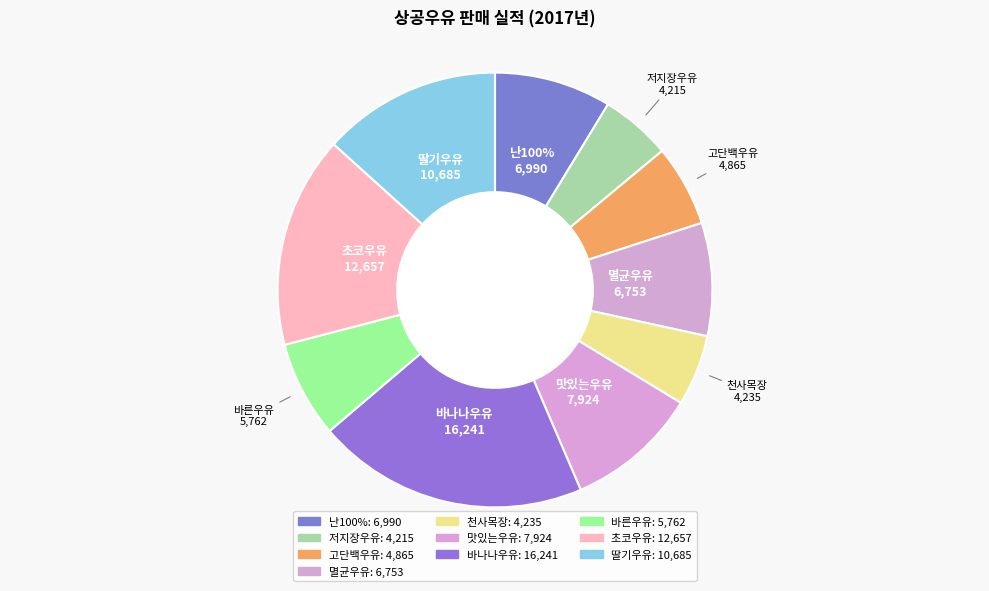

To the nearest percent, what is the average slice percentage?

10%